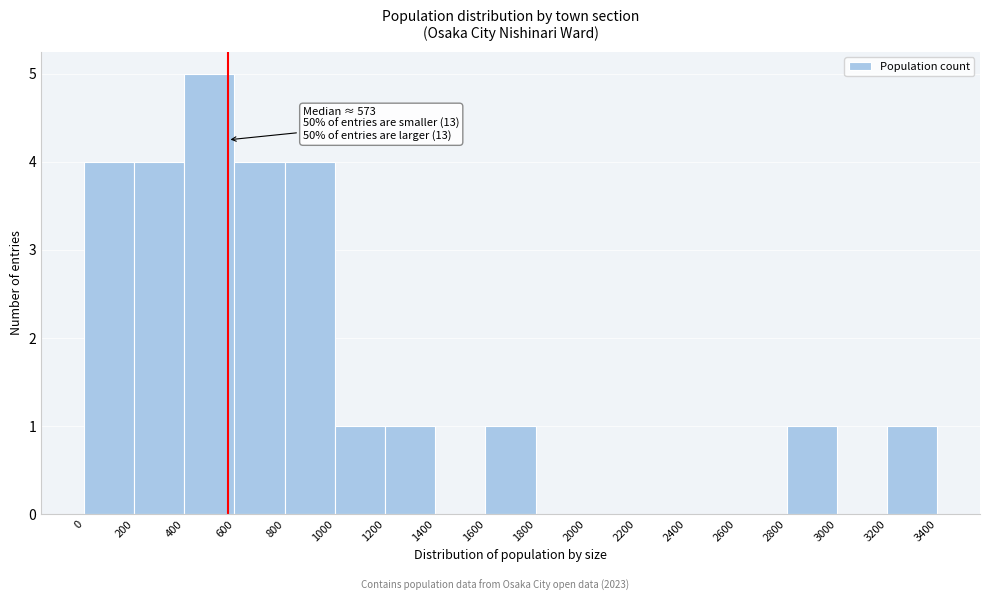

Which range on the x-axis has the tallest bar?

400 to 600